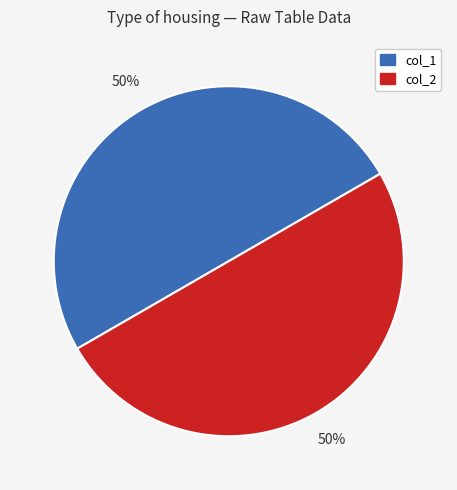

What percentage is the col_1 slice, to the nearest percent?

50%